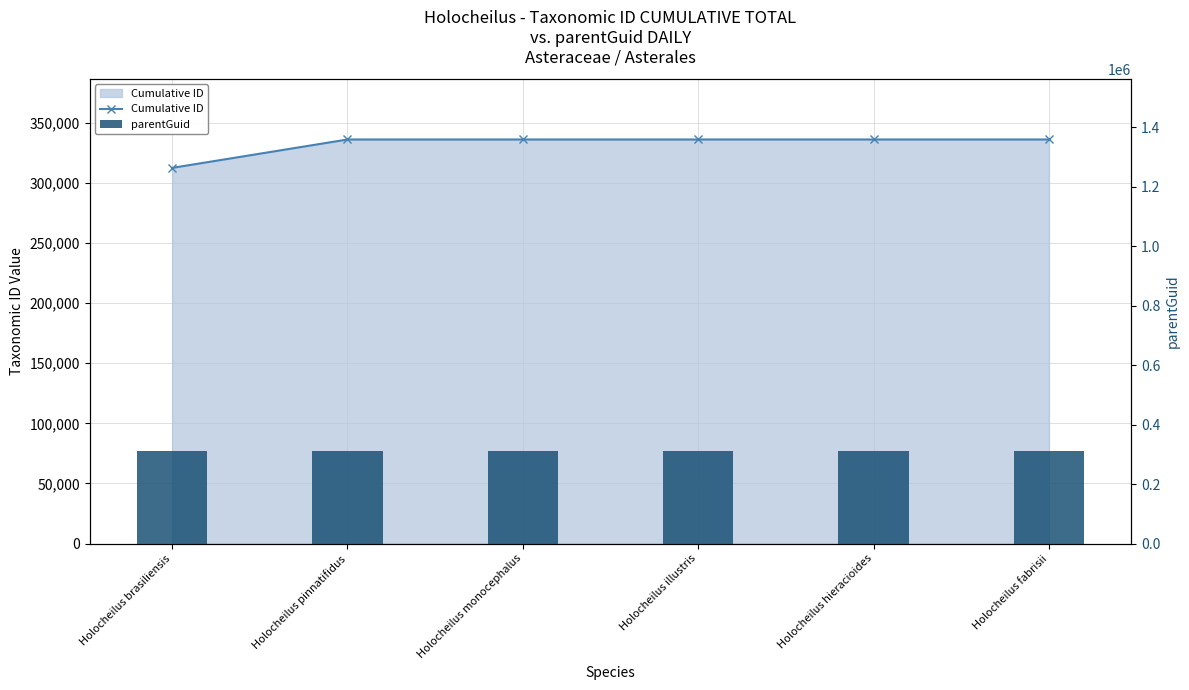

What is the smallest value displayed?

312461